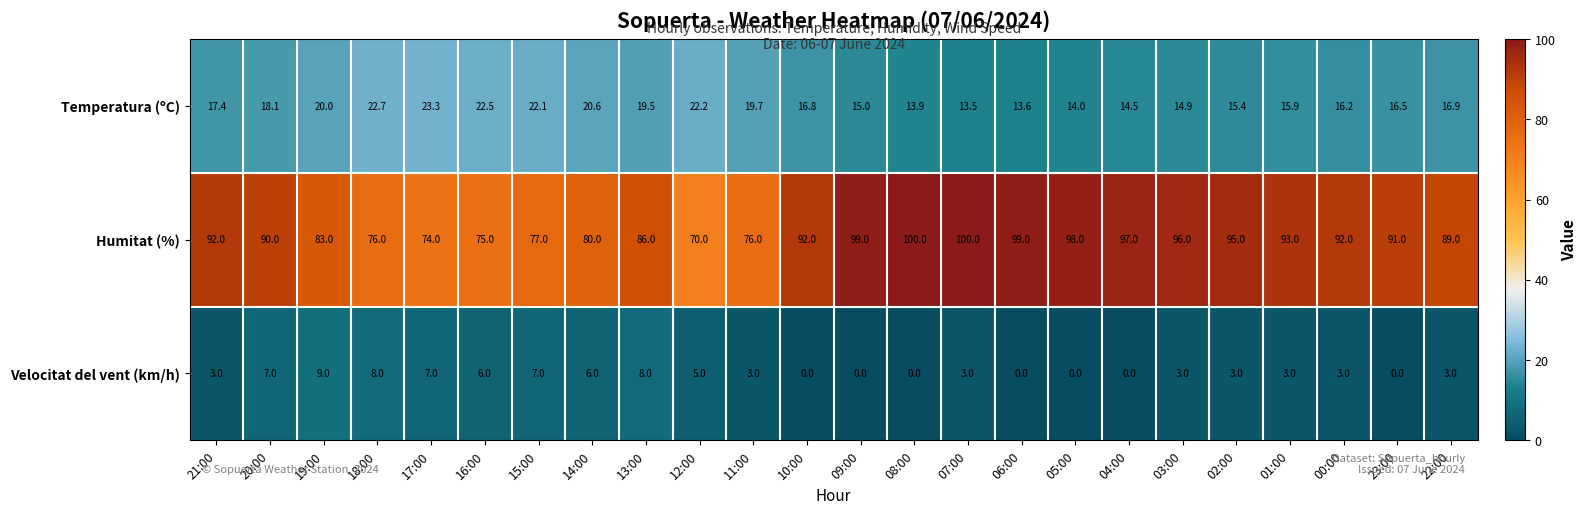

What is the difference between the maximum and minimum values in the Humitat (%) series?

30.0